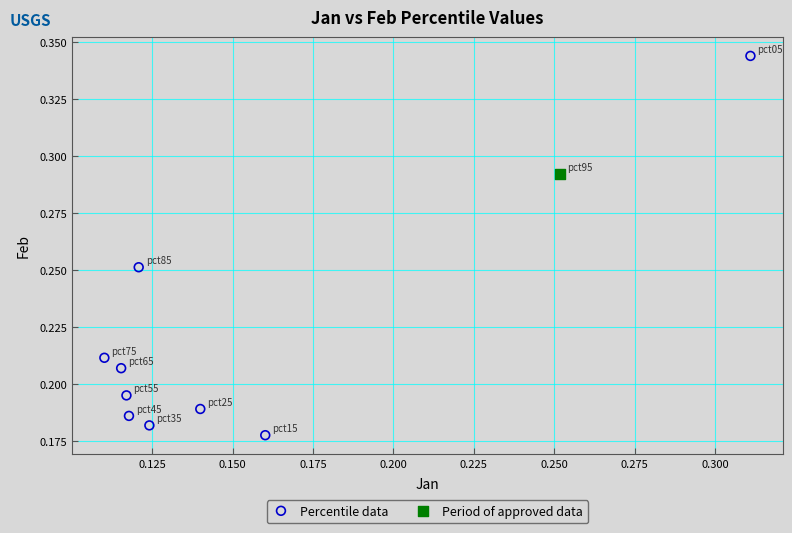

What are all the series names shown in the legend?

Percentile data, Period of approved data